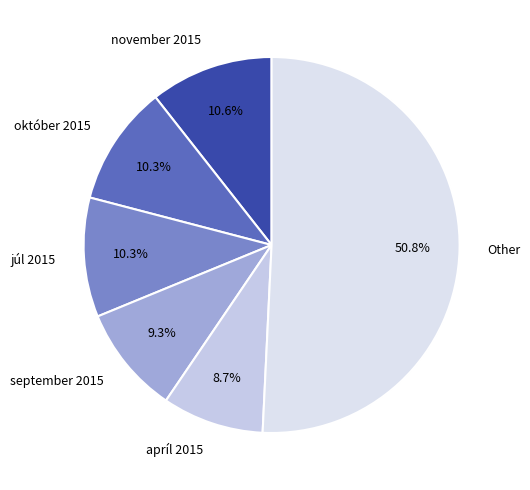

Combined, do september 2015 and Other account for over 50%?

Yes